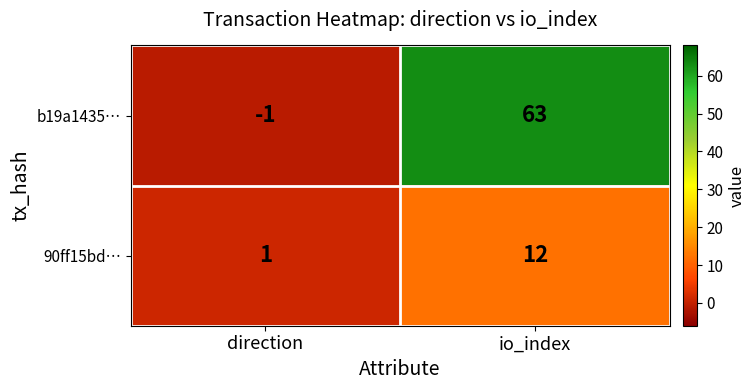

Rank the series at direction from lowest to highest value.

b19a1435…, 90ff15bd…